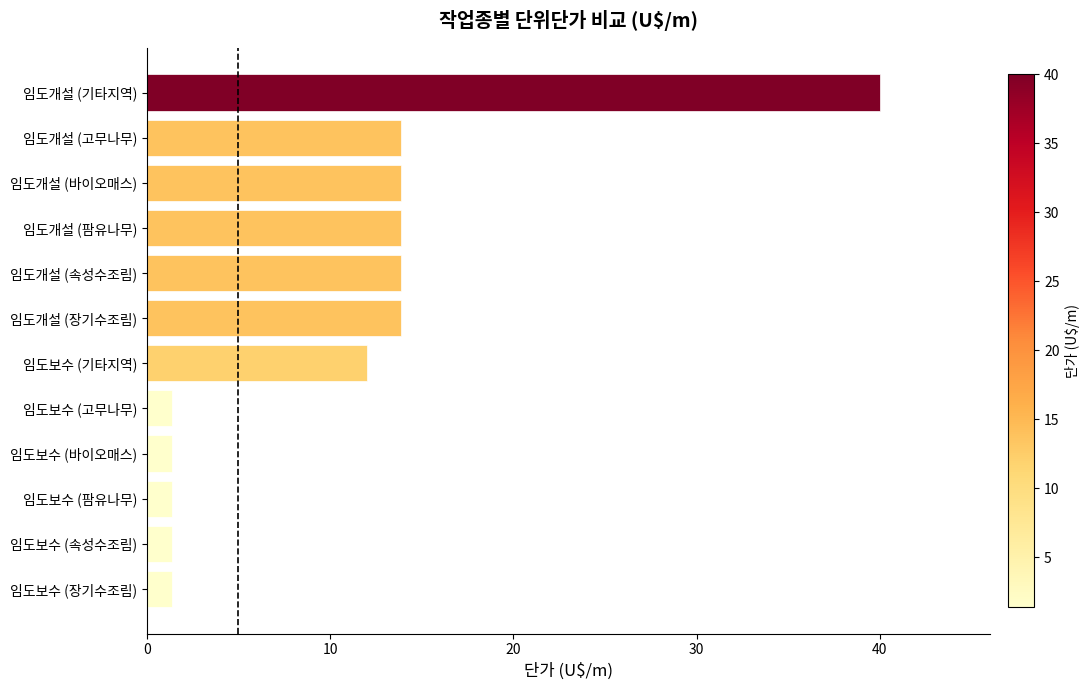

Approximately how many times larger is the value at 임도개설 (고무나무) compared to 임도보수 (속성수조림)?

10.0